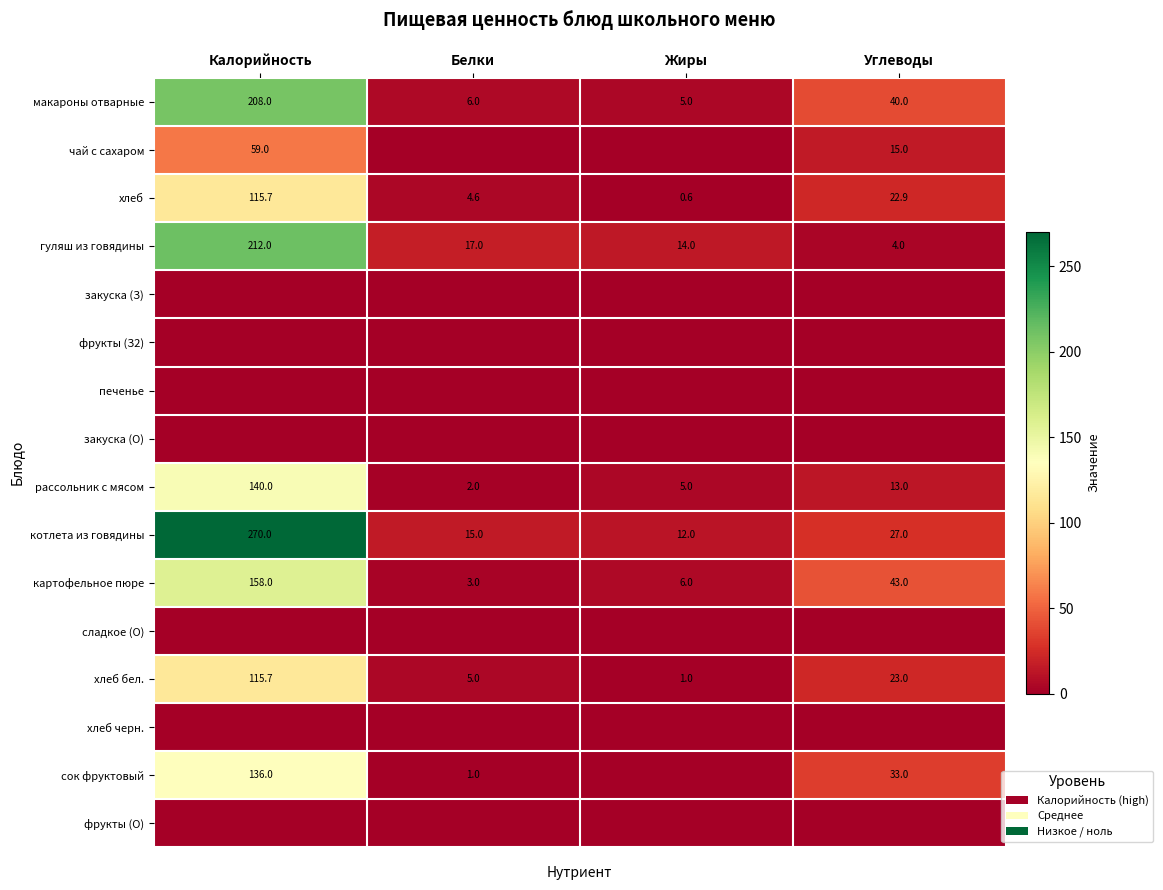

At which label does рассольник с мясом reach its minimum?

Белки